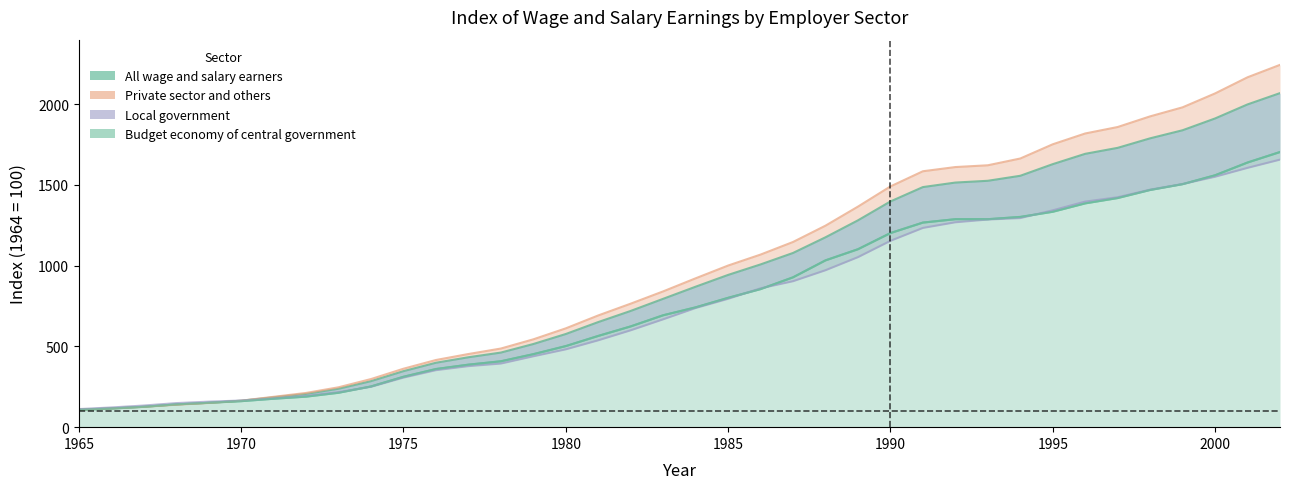

Is it true that Local government equals 265 at 1989?

False